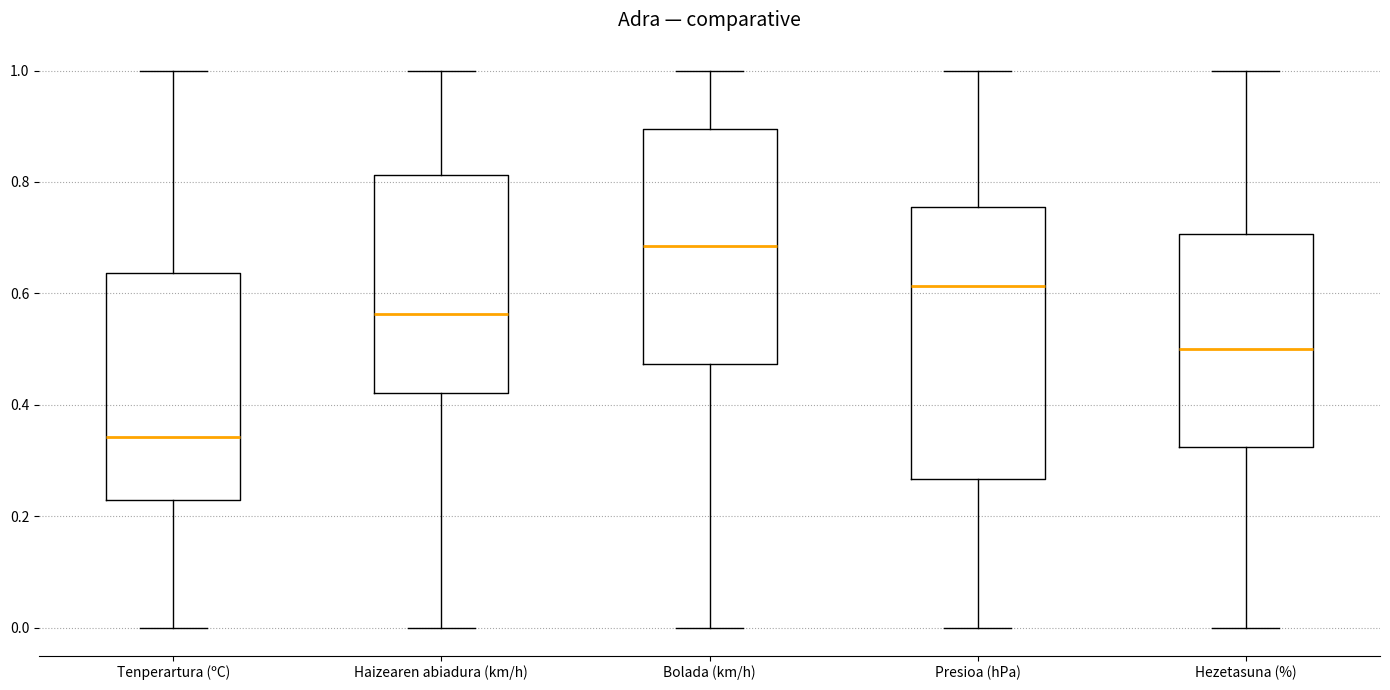

Comparing the boxes themselves (not the whiskers), which one is the tallest?

Presioa (hPa)